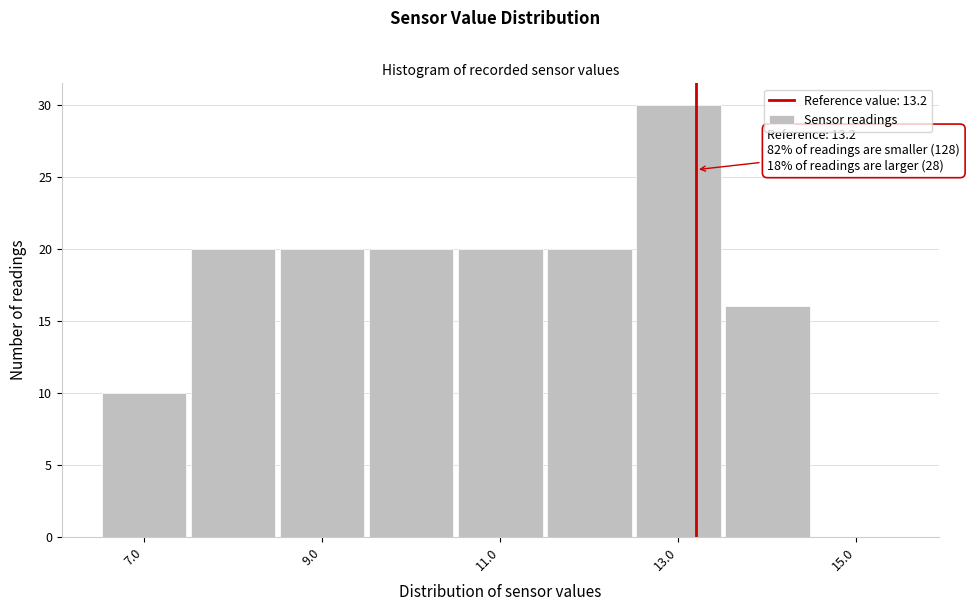

Which range on the x-axis has the tallest bar?

12.5 to 13.5